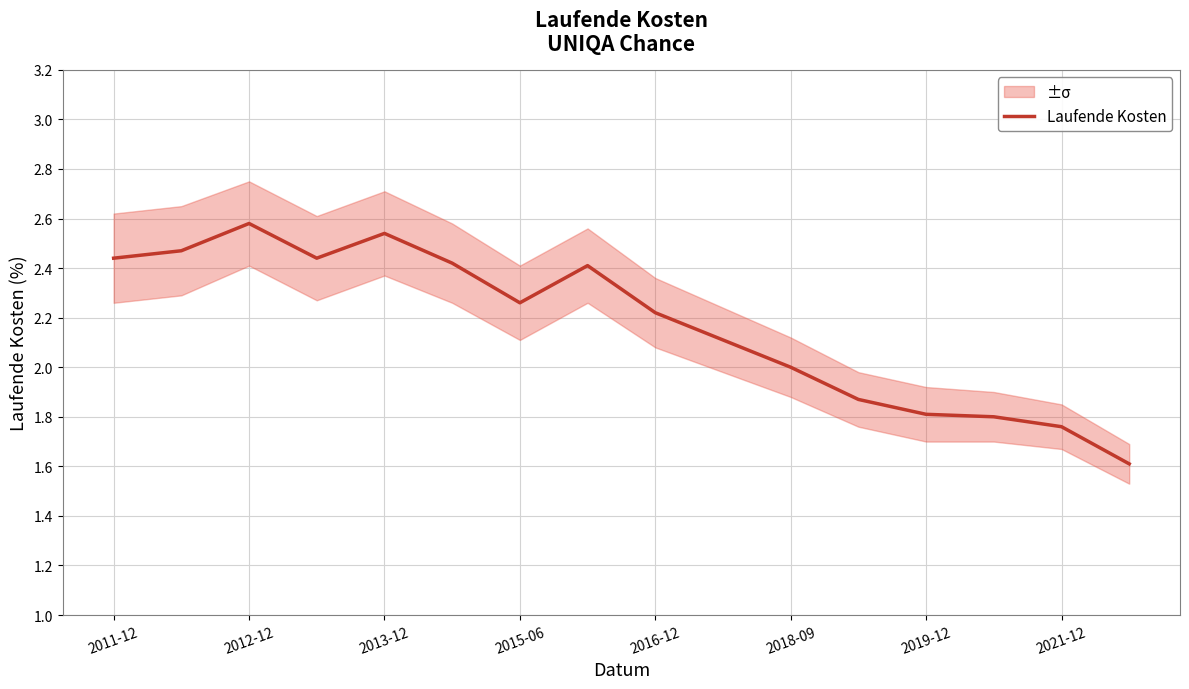

What is the maximum value shown in the chart?

2.6